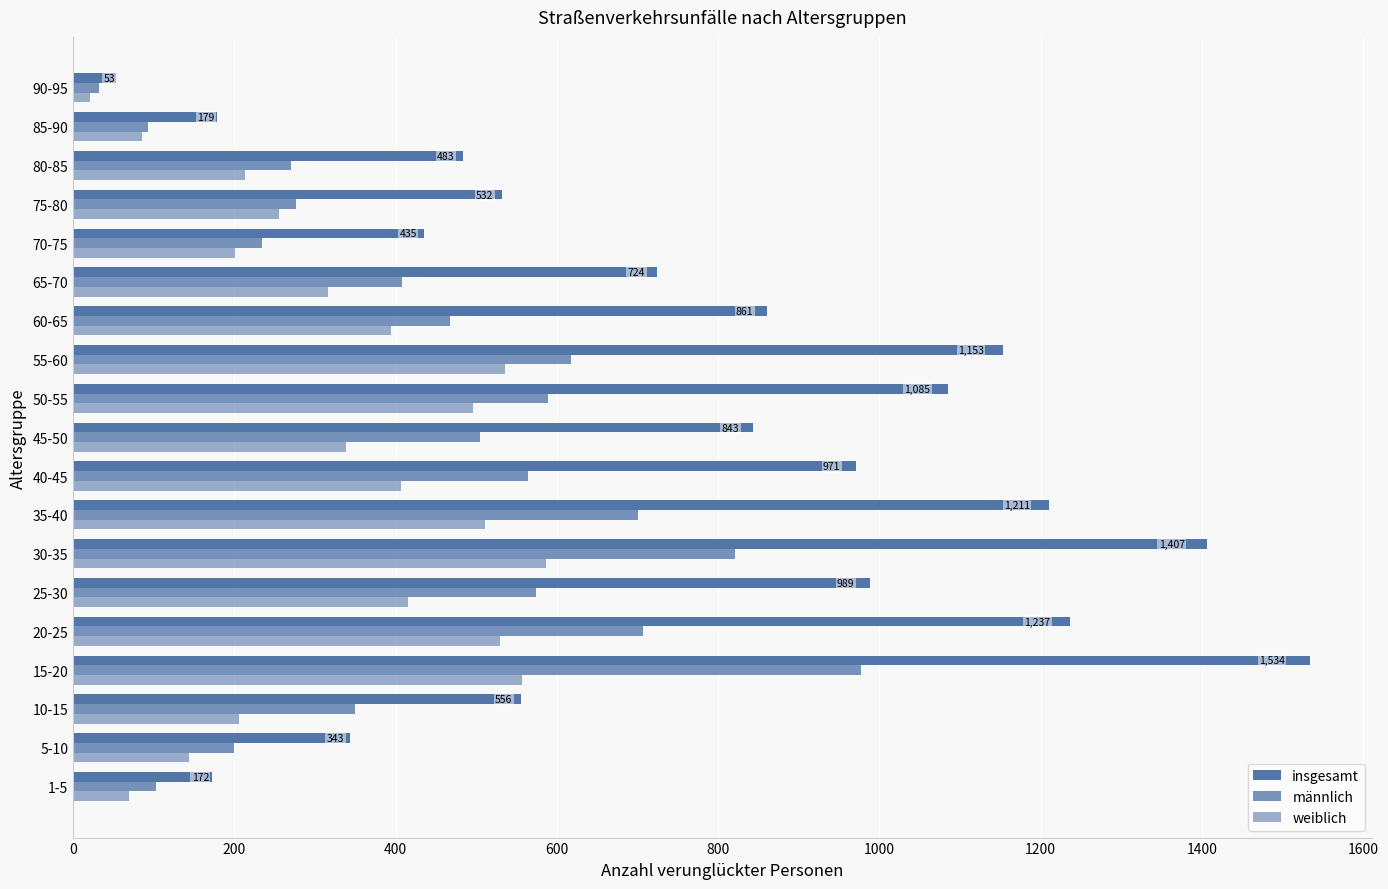

Rank the series by their average value, from lowest to highest.

weiblich, männlich, insgesamt